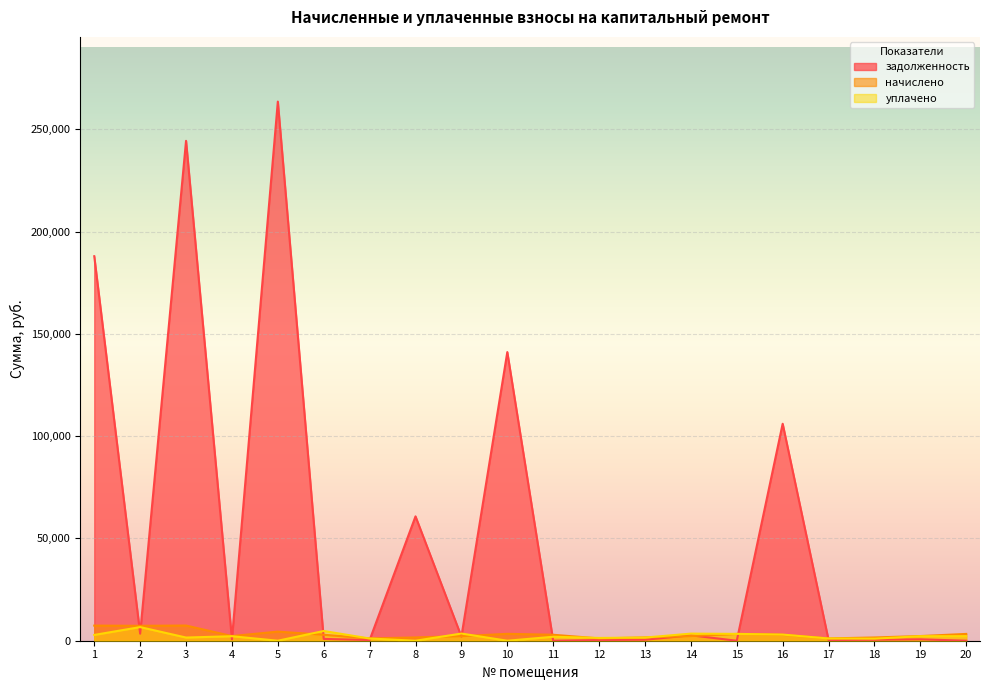

What are all the series names shown in the legend?

задолженность, начислено, уплачено